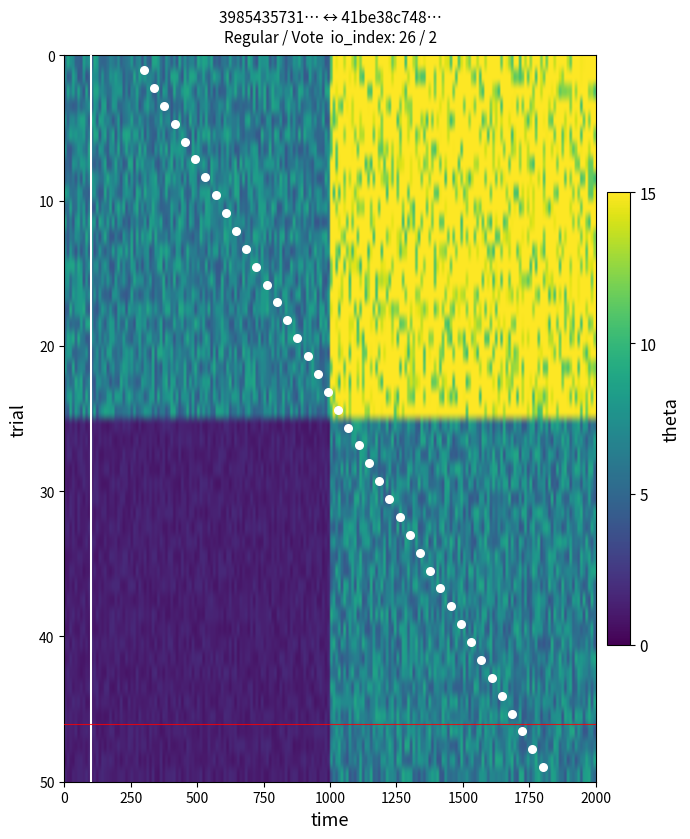

What is the range of Y values (max minus min)?

48.0